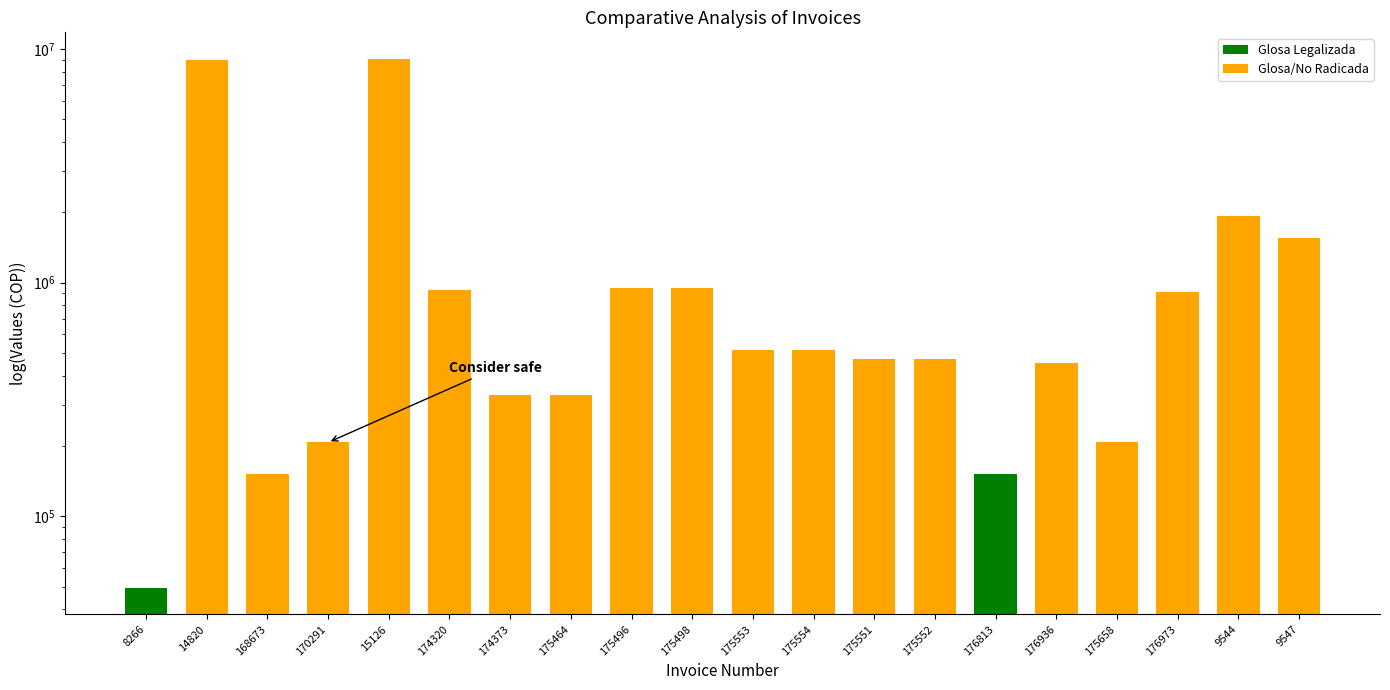

What is the difference between the maximum and minimum values?

9039143